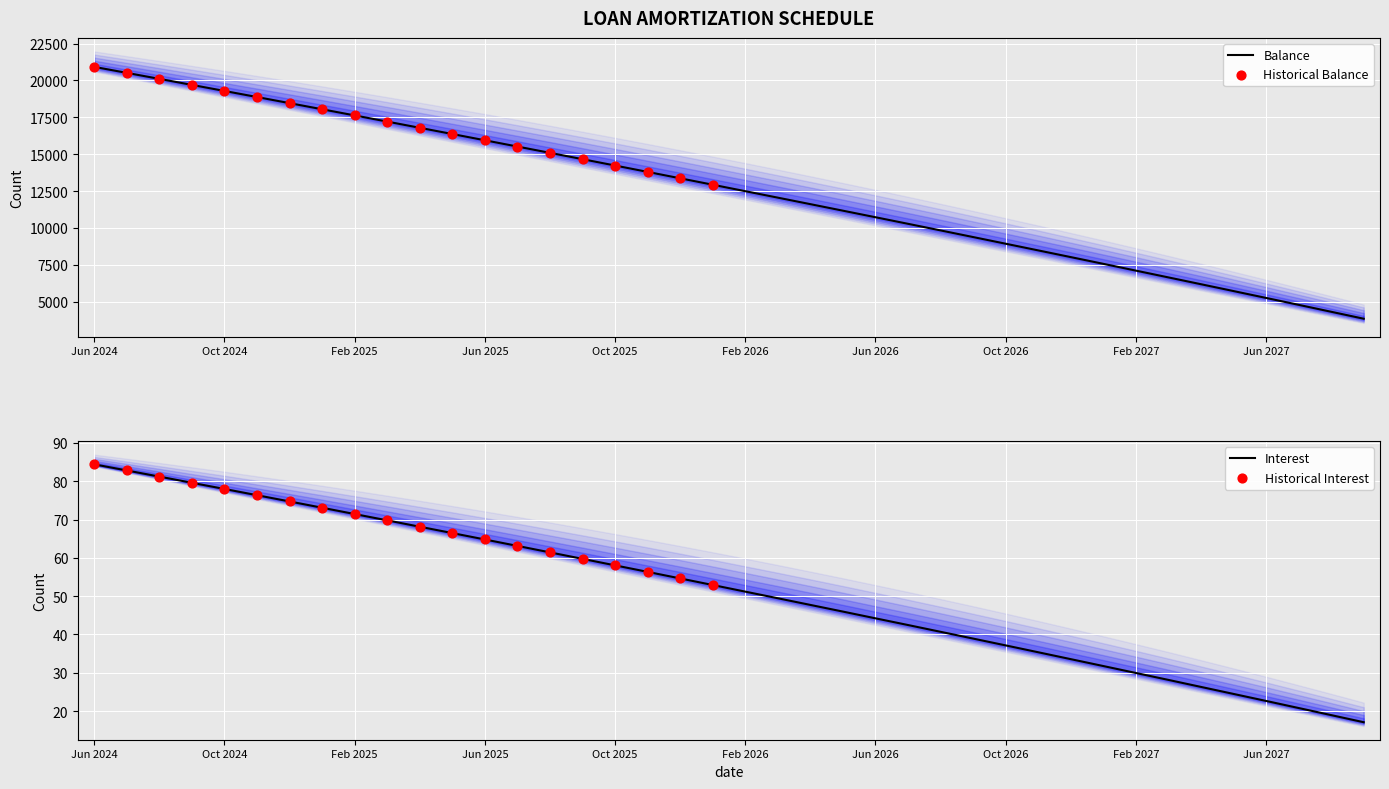

Is the value of Interest at Sep 2024 greater than the value of Principal at Sep 2026?

No